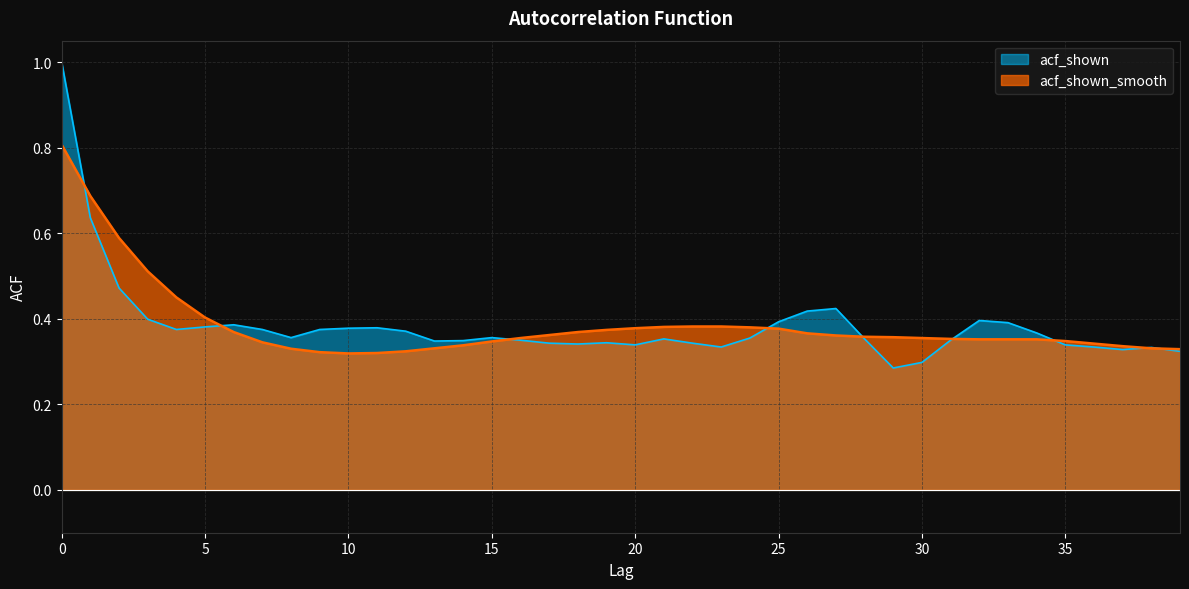

The value of acf_shown at 32 is 0.4. True or false?

True